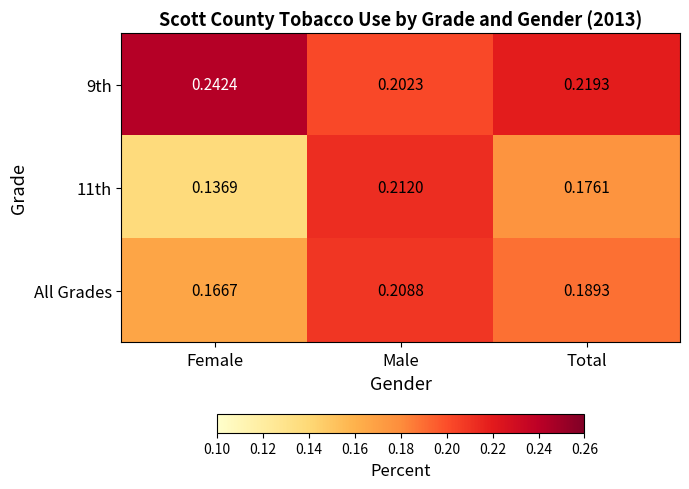

At which category is the sum across all series the highest?

Male